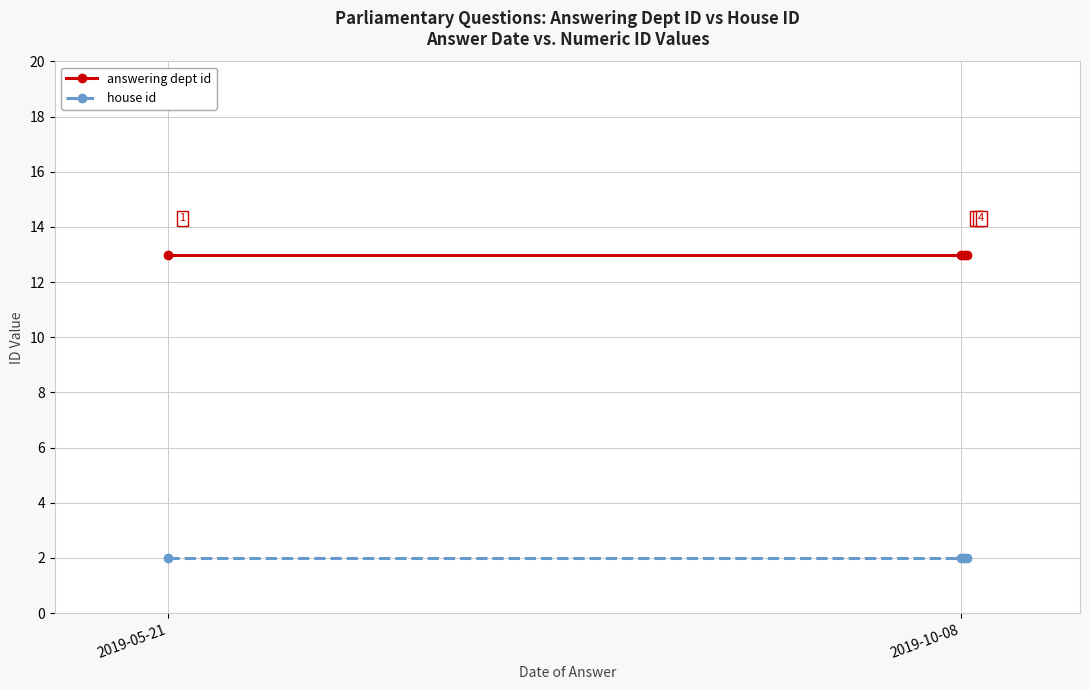

How many lines are shown in the chart?

2